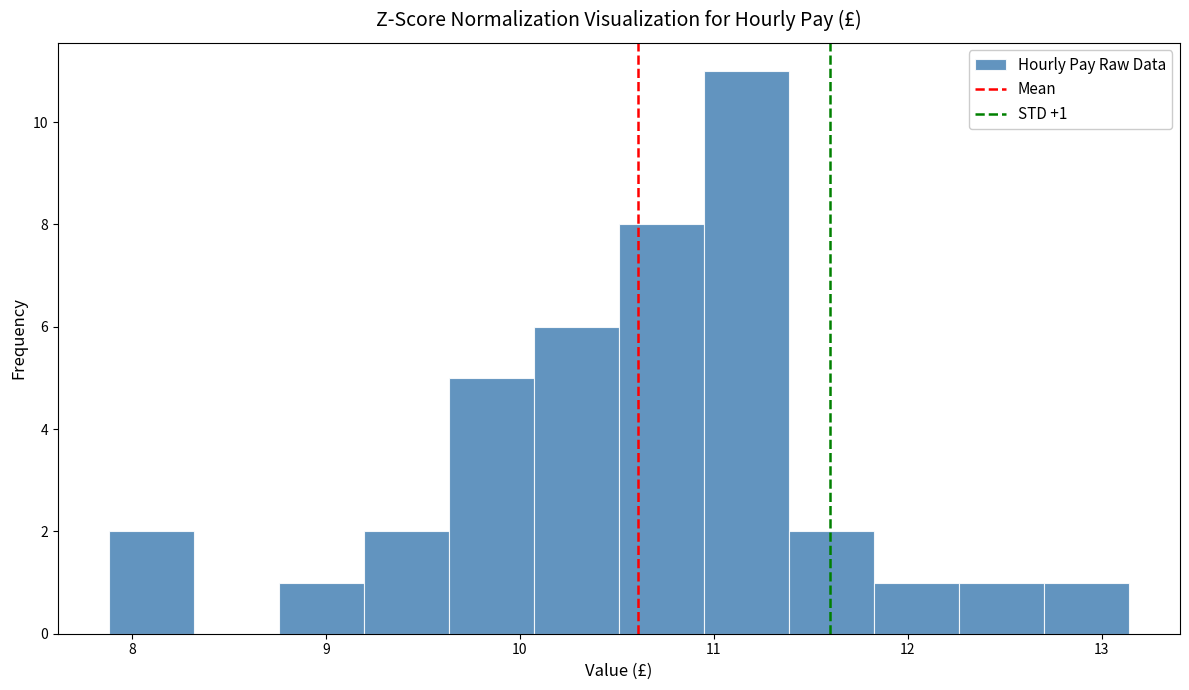

Which range on the x-axis has the tallest bar?

10.9 to 11.4